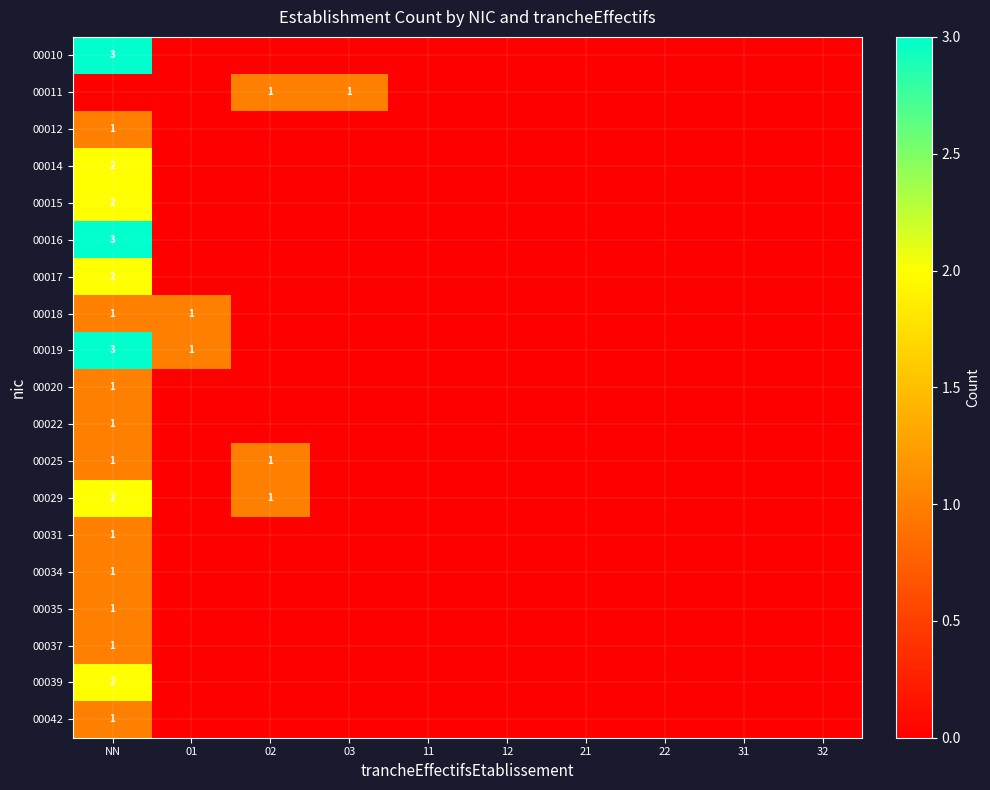

At which label does 00019 reach its peak?

NN